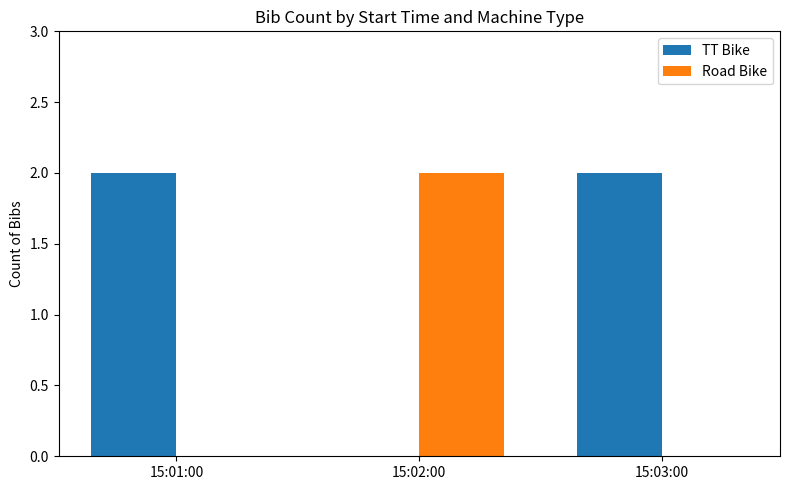

Which series has the largest total across all categories?

TT Bike